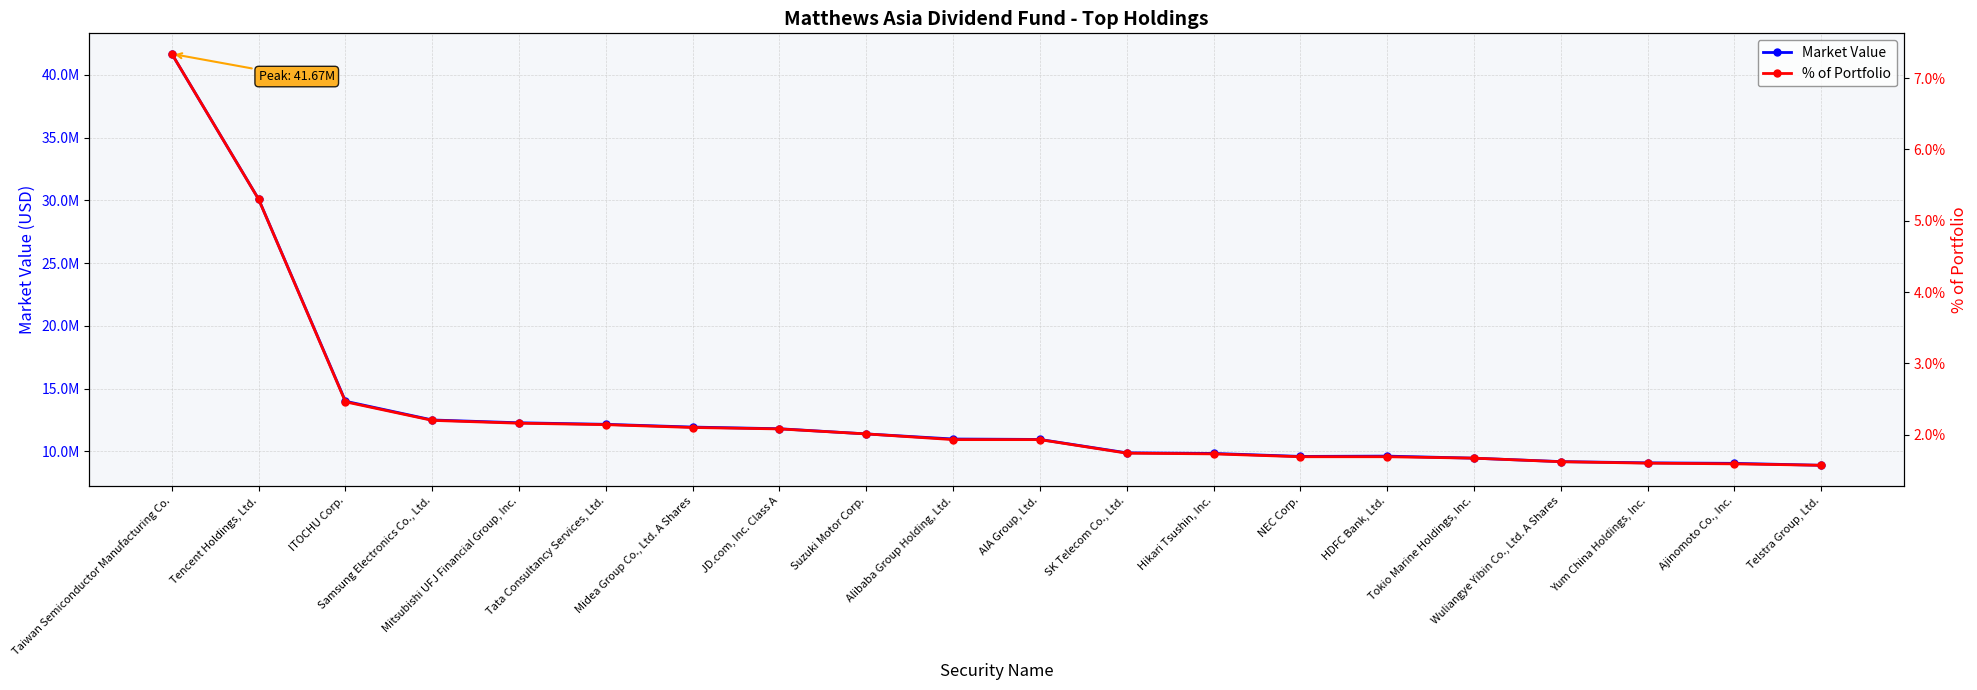

Rank the series by their average value, from highest to lowest.

Market Value, % of Portfolio